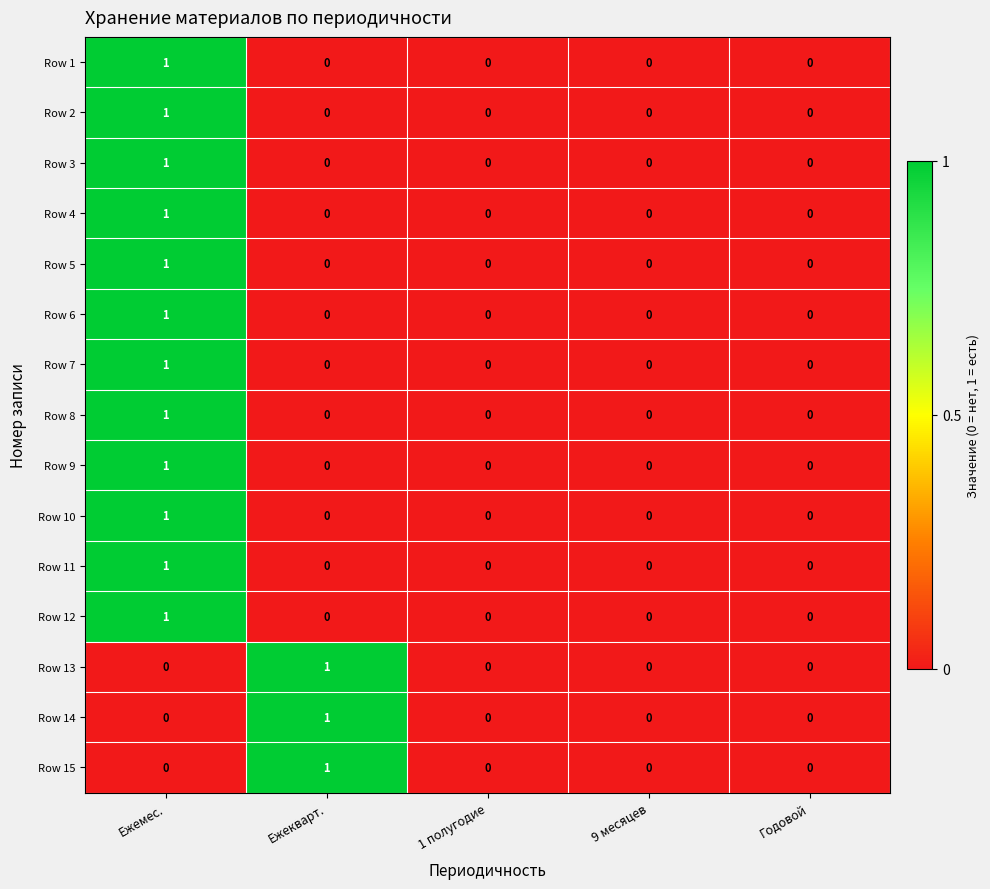

At which label does Row 7 reach its peak?

Ежемес.